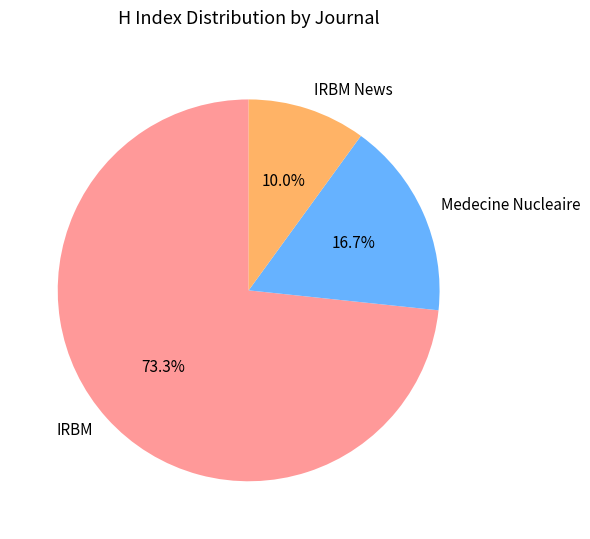

What is the total percentage of Medecine Nucleaire and IRBM News?

26.7%